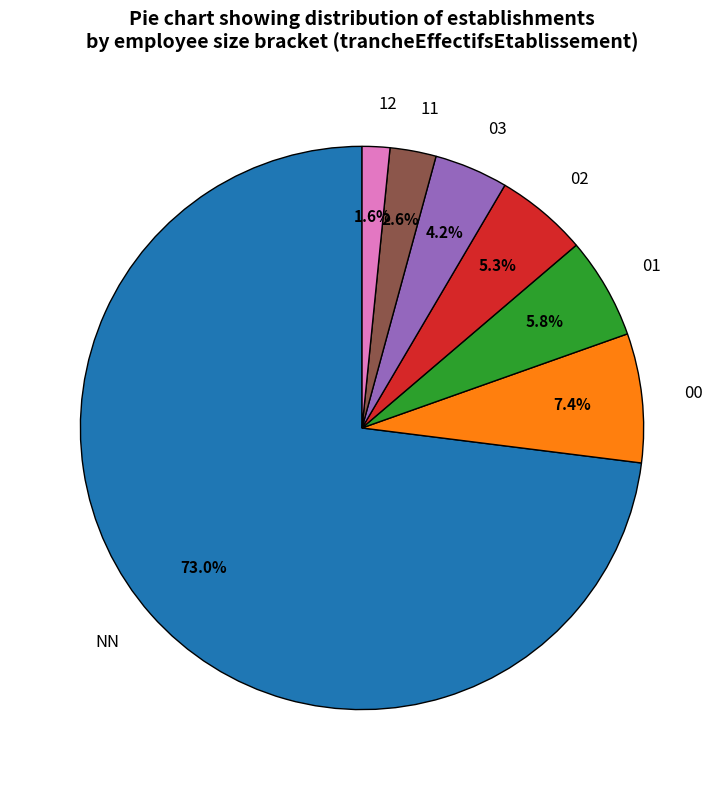

To the nearest percent, what is the difference between the largest and smallest slice percentages?

71%